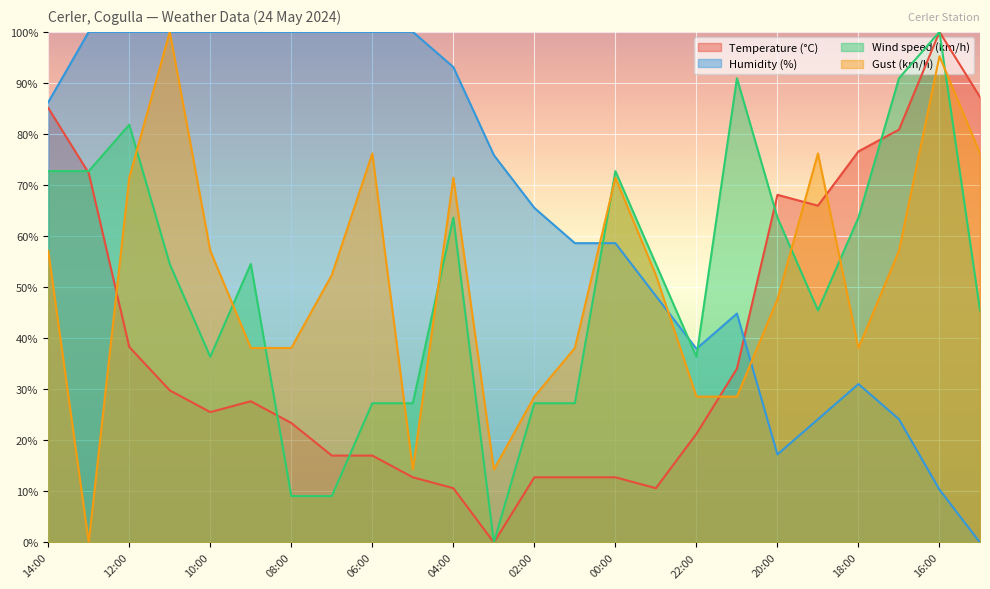

Reading left to right, what are all the values shown in this chart?

Temperature (°C): 14:00=85.1	13:00=72.3	12:00=38.3	11:00=29.8	10:00=25.5	09:00=27.7	08:00=23.4	07:00=17.0	06:00=17.0	05:00=12.8	04:00=10.6	03:00=0.0	02:00=12.8	01:00=12.8	00:00=12.8	23:00=10.6	22:00=21.3	21:00=34.0	20:00=68.1	19:00=66.0	18:00=76.6	17:00=80.9	16:00=100.0	15:00=87.2
Humidity (%): 14:00=86.2	13:00=100.0	12:00=100.0	11:00=100.0	10:00=100.0	09:00=100.0	08:00=100.0	07:00=100.0	06:00=100.0	05:00=100.0	04:00=93.1	03:00=75.9	02:00=65.5	01:00=58.6	00:00=58.6	23:00=48.3	22:00=37.9	21:00=44.8	20:00=17.2	19:00=24.1	18:00=31.0	17:00=24.1	16:00=10.3	15:00=0.0
Wind speed (km/h): 14:00=72.7	13:00=72.7	12:00=81.8	11:00=54.5	10:00=36.4	09:00=54.5	08:00=9.1	07:00=9.1	06:00=27.3	05:00=27.3	04:00=63.6	03:00=0.0	02:00=27.3	01:00=27.3	00:00=72.7	23:00=54.5	22:00=36.4	21:00=90.9	20:00=63.6	19:00=45.5	18:00=63.6	17:00=90.9	16:00=100.0	15:00=45.5
Gust (km/h): 14:00=57.1	13:00=0.0	12:00=71.4	11:00=100.0	10:00=57.1	09:00=38.1	08:00=38.1	07:00=52.4	06:00=76.2	05:00=14.3	04:00=71.4	03:00=14.3	02:00=28.6	01:00=38.1	00:00=71.4	23:00=52.4	22:00=28.6	21:00=28.6	20:00=47.6	19:00=76.2	18:00=38.1	17:00=57.1	16:00=95.2	15:00=76.2